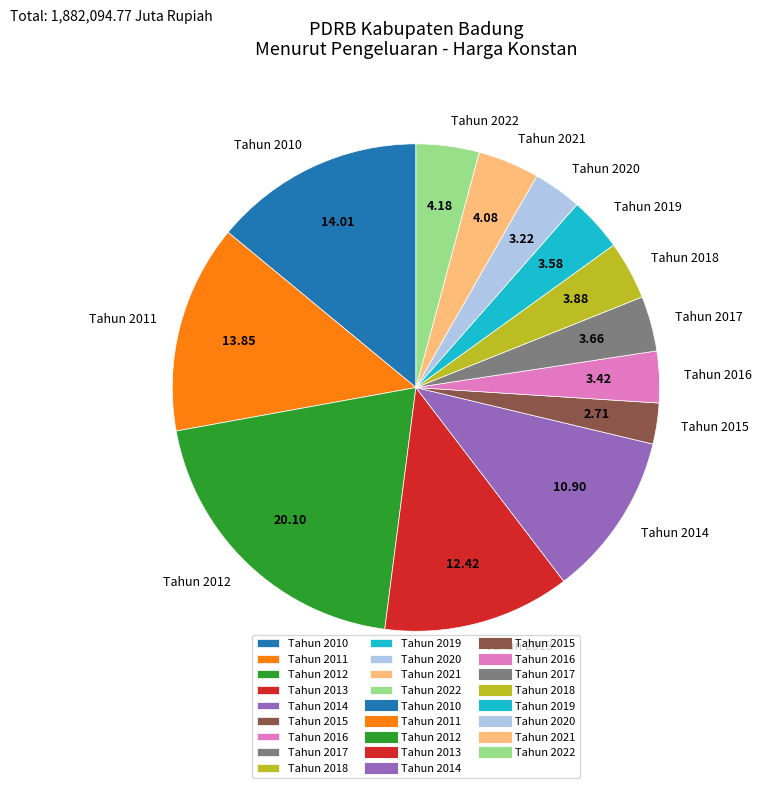

Count the number of slices in the pie.

13